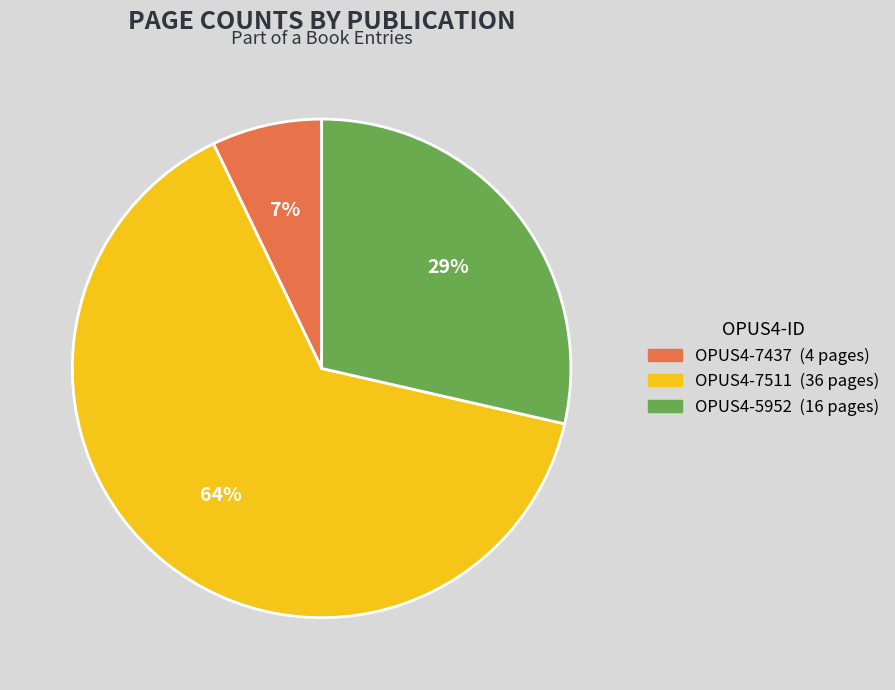

To the nearest percent, what is the difference between the largest and smallest slice percentages?

57%